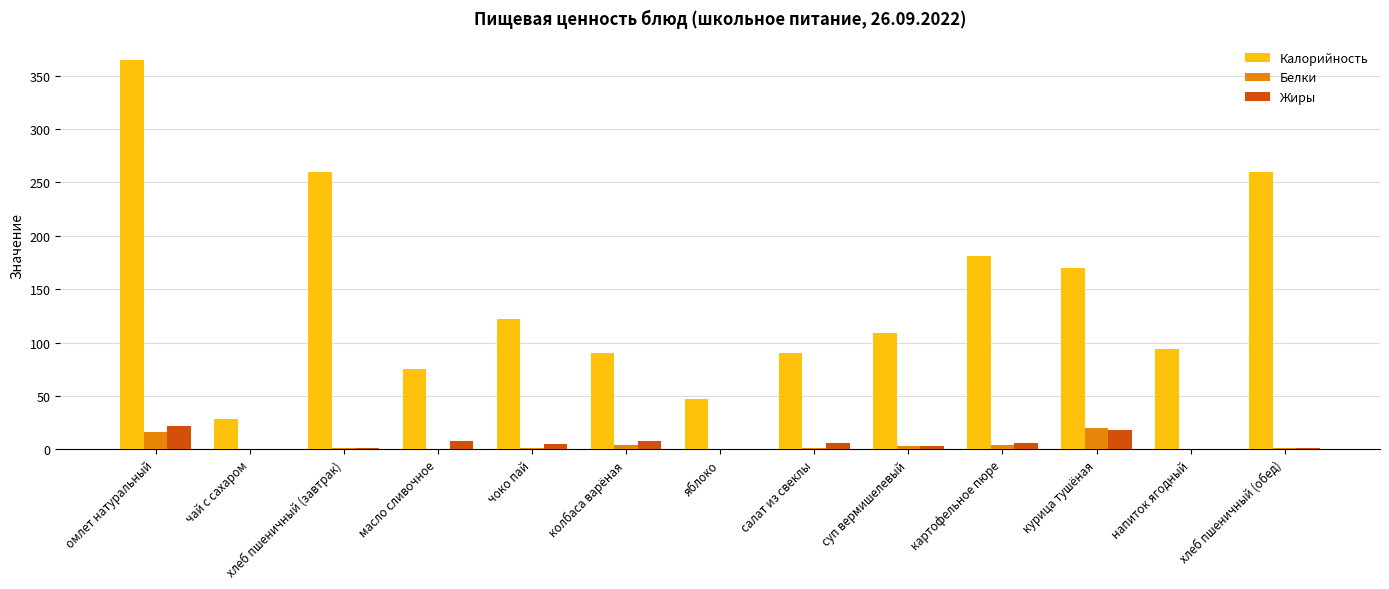

The Калорийность series shows 260.0 at хлеб пшеничный (обед). True or false?

True